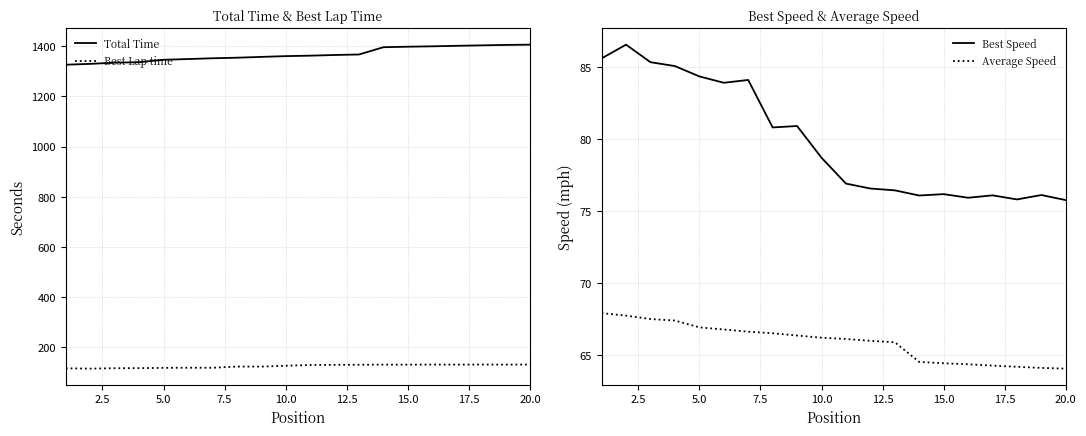

What is the lowest value of the Best Lap time series?

115.6